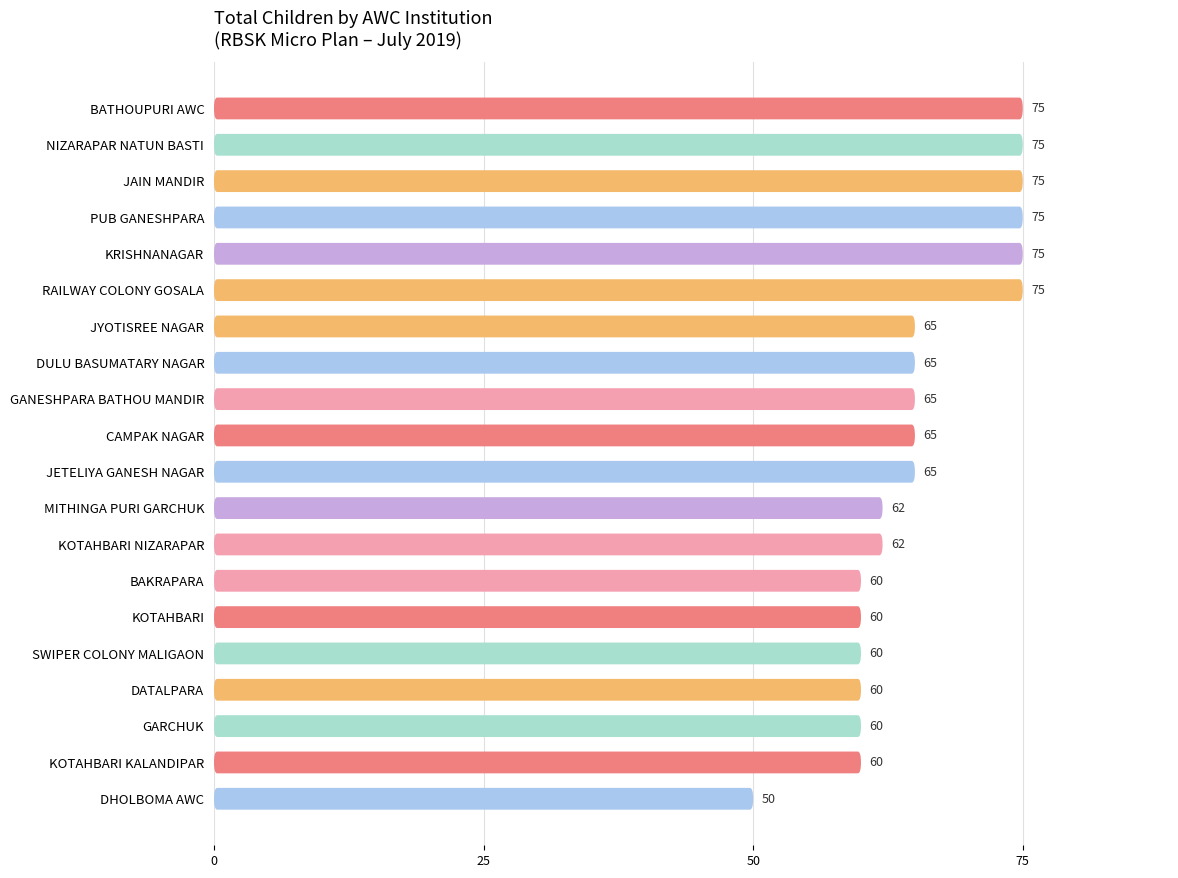

Reading left to right, list all the values displayed in this chart.

75	75	75	75	75	75	65	65	65	65	65	62	62	60	60	60	60	60	60	50